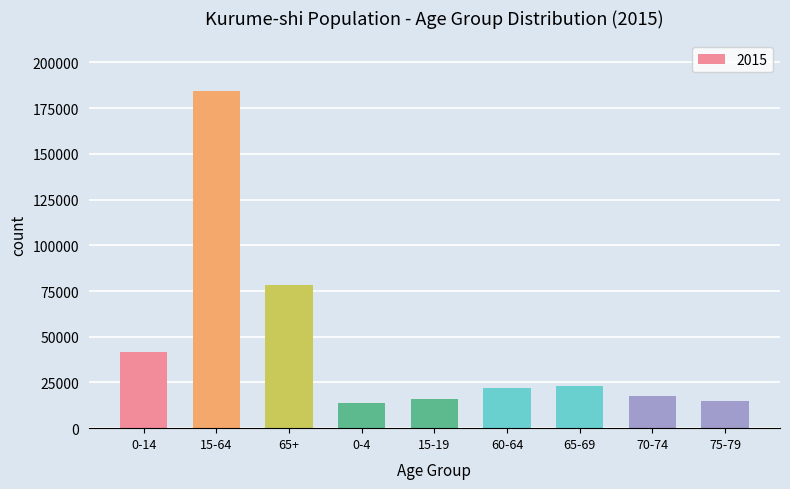

Between 15-19 and 0-4, which is larger?

15-19